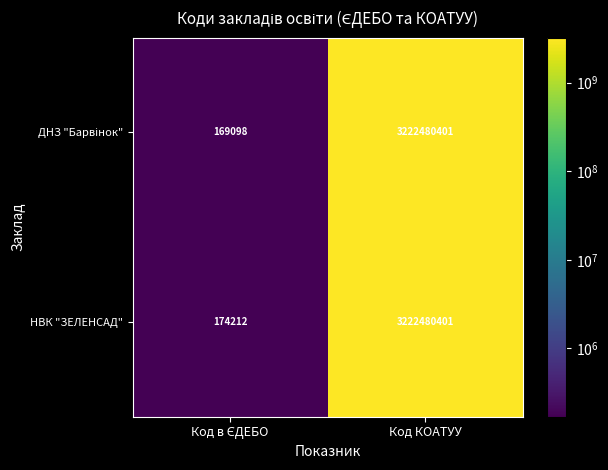

What is the sum of all НВК "ЗЕЛЕНСАД" values?

3222654613